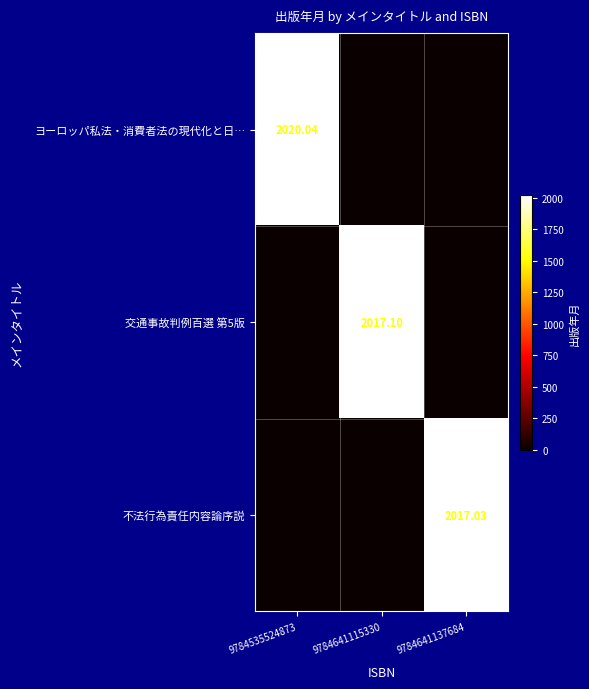

Is the value of 交通事故判例百選 第5版 at 9784641115330 greater than the value of ヨーロッパ私法・消費者法の現代化と日… at 9784535524873?

No